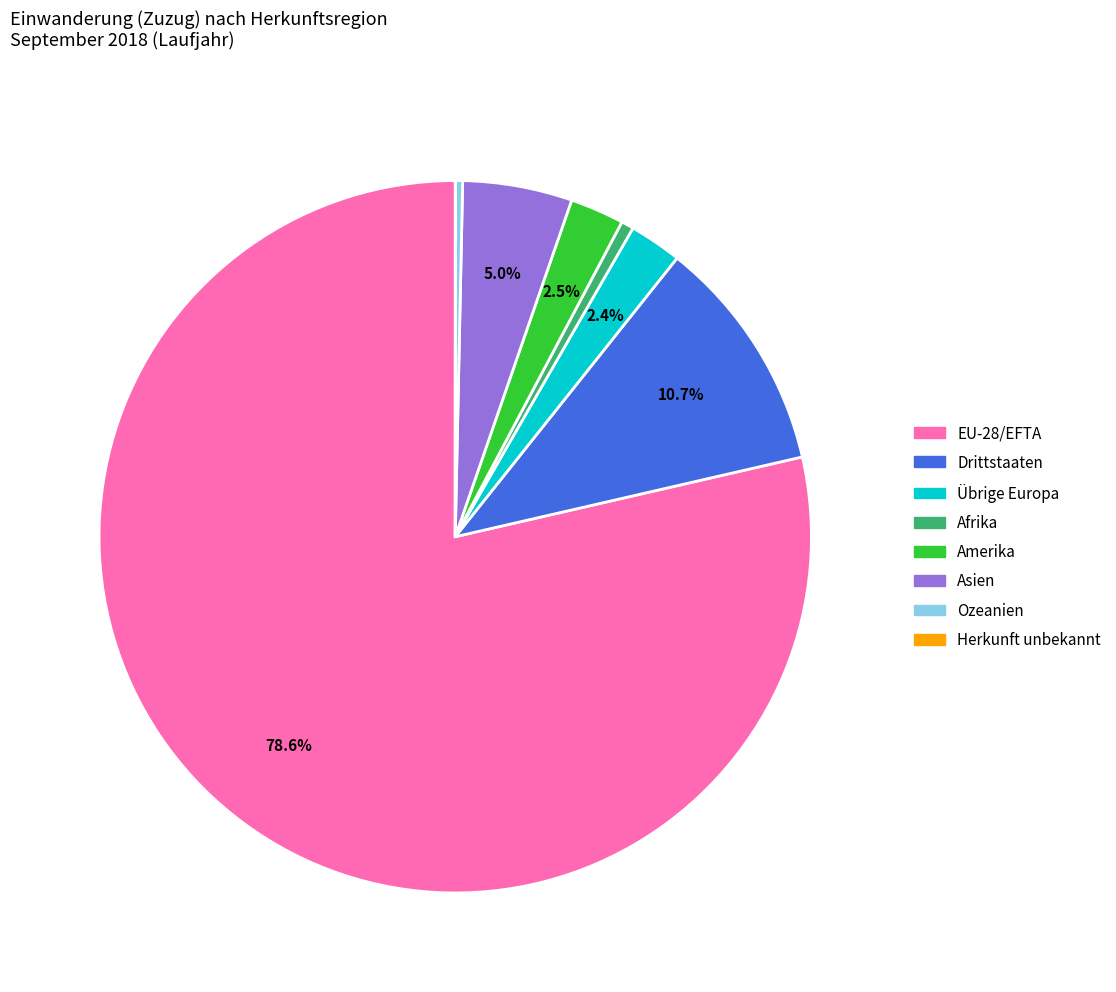

Combined, do Übrige Europa and EU-28/EFTA account for over 50%?

Yes